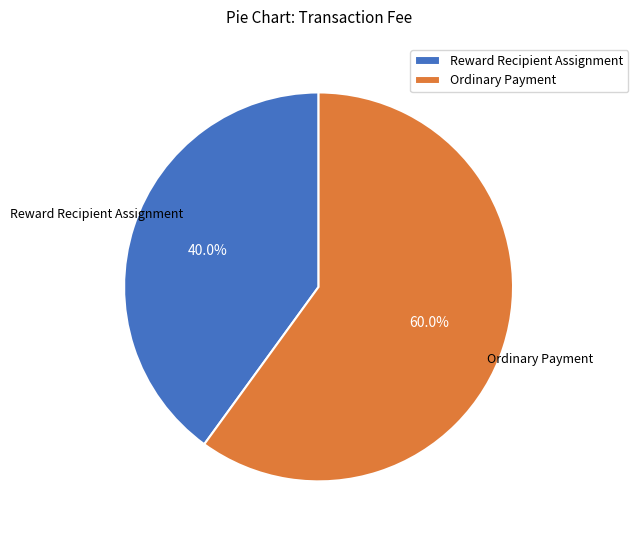

Does any single category account for the majority?

Yes